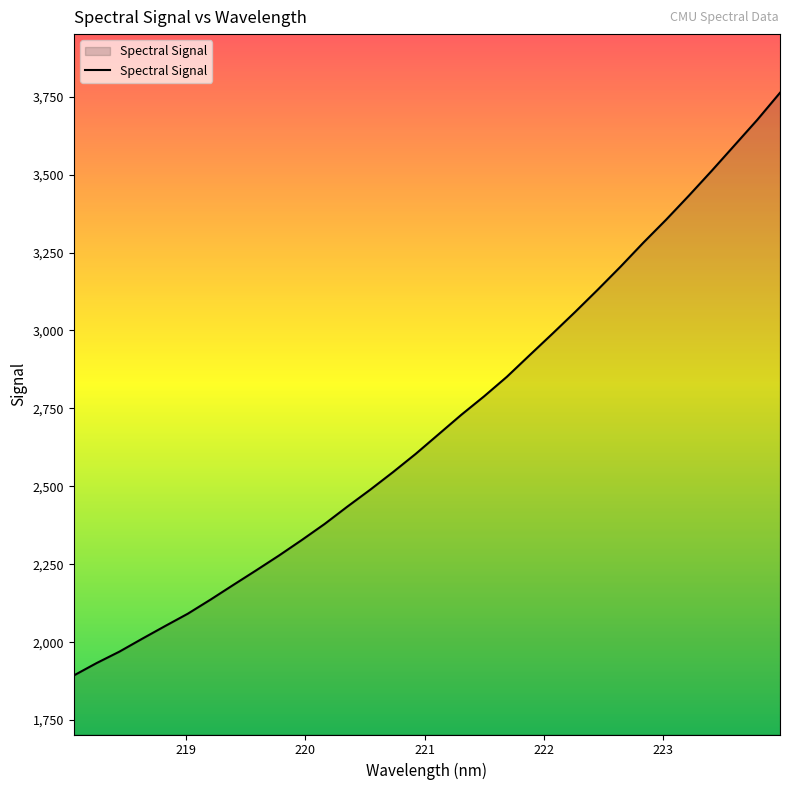

What is the maximum value shown in the chart?

3762.4